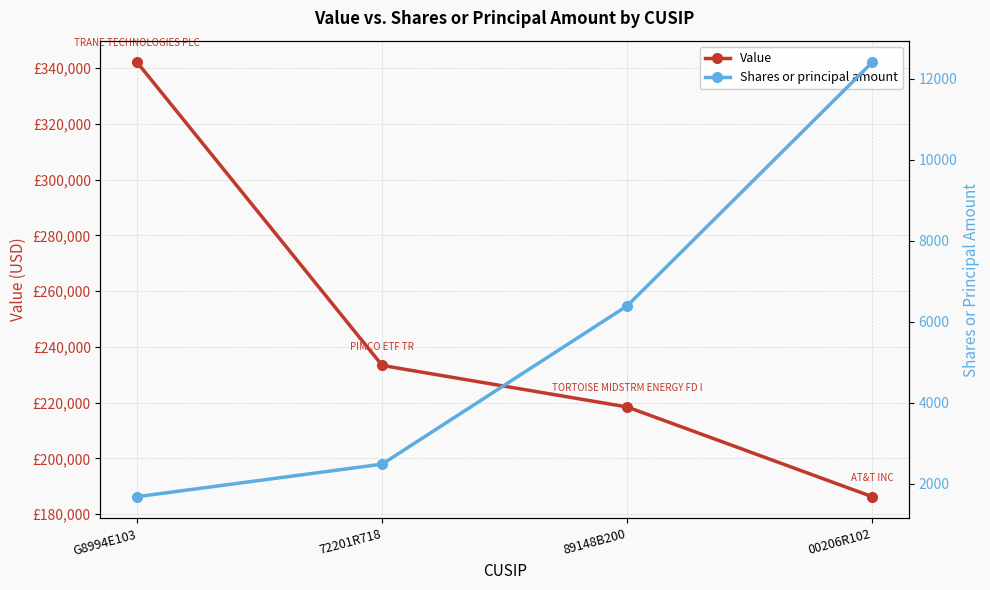

At how many categories does at least one series exceed 111740?

4